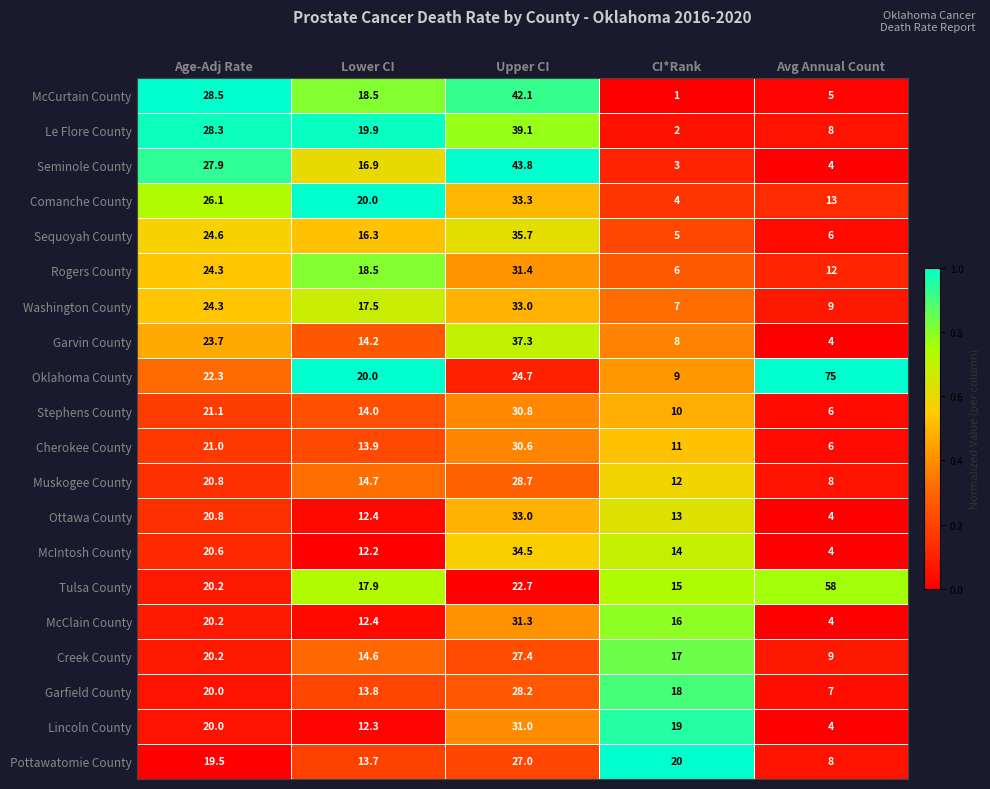

What is the total value across all series at Lower CI?

313.7